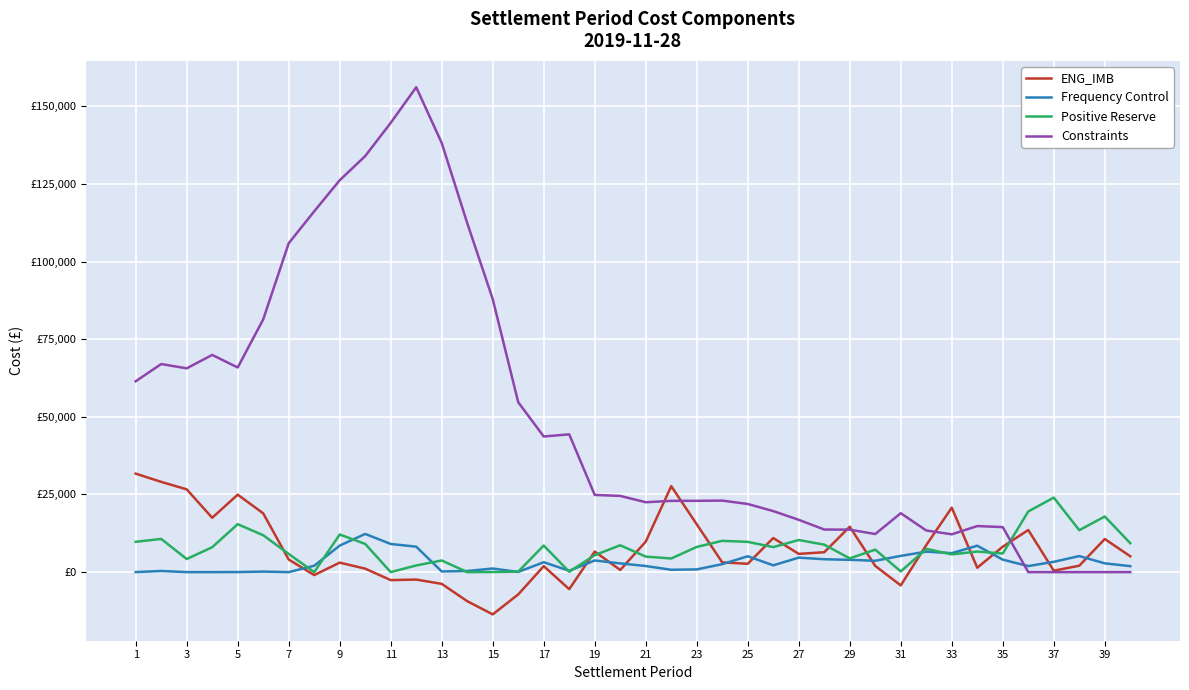

Does the chart display data point markers on the line(s)?

No